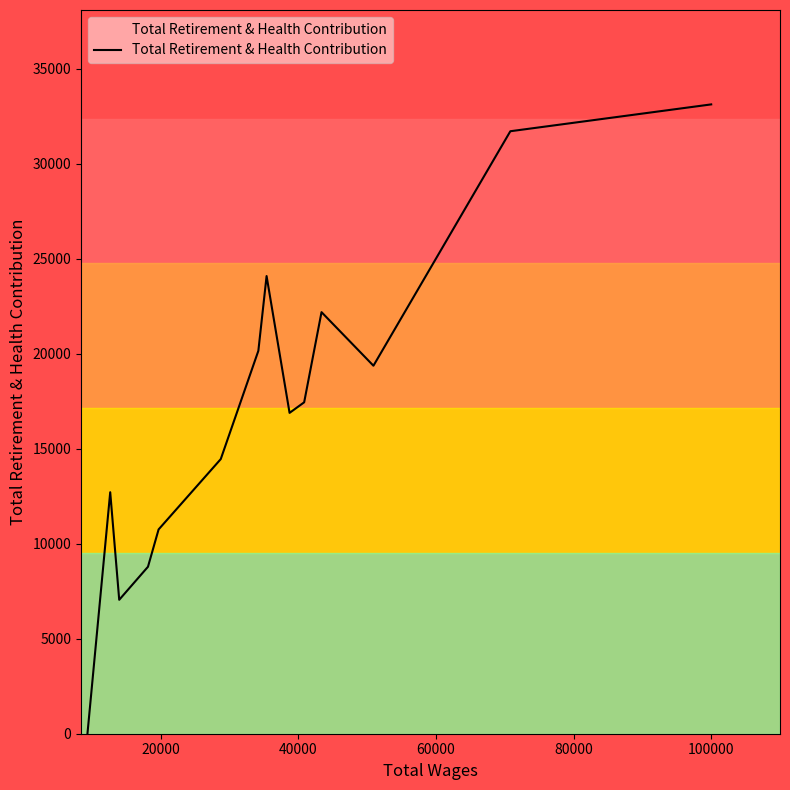

Does the chart have visible grid lines?

No